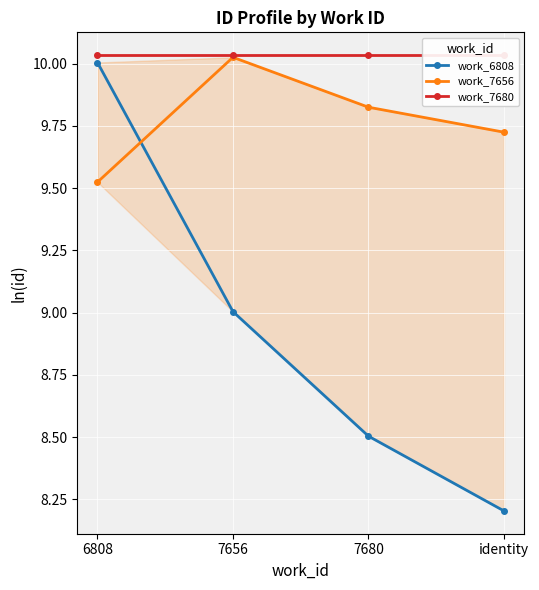

How many distinct data groups are displayed?

3